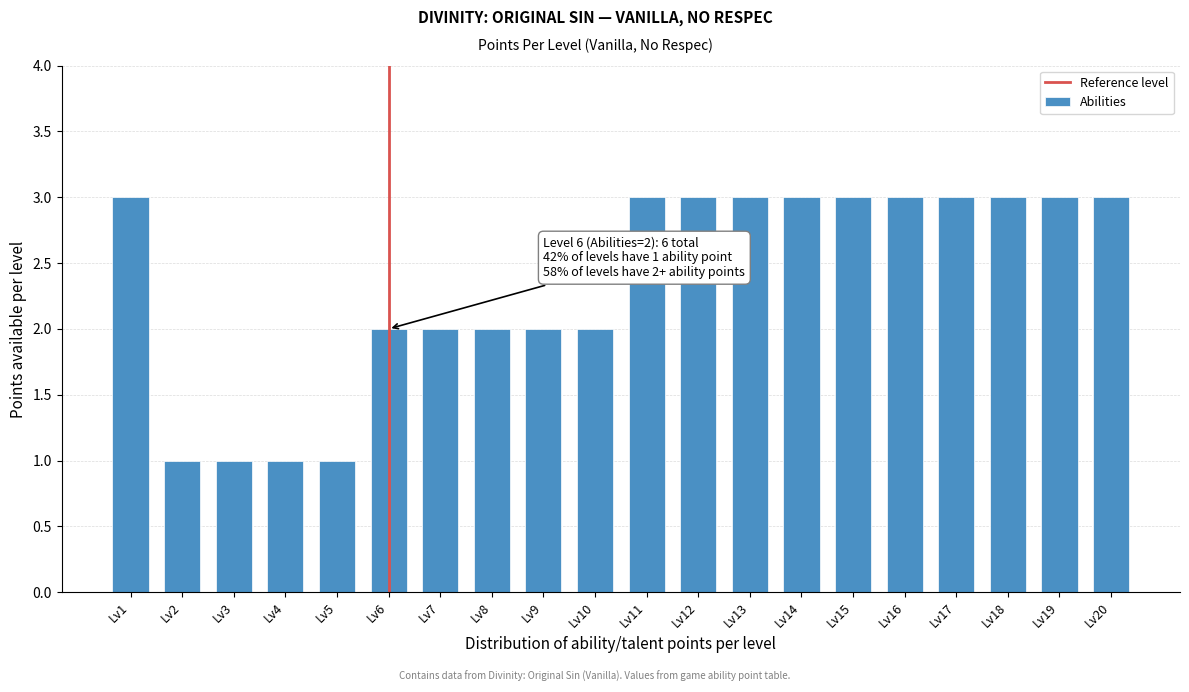

Reading right to left, transcribe all the data shown in this chart.

3	3	3	3	3	3	3	3	3	3	2	2	2	2	2	1	1	1	1	3